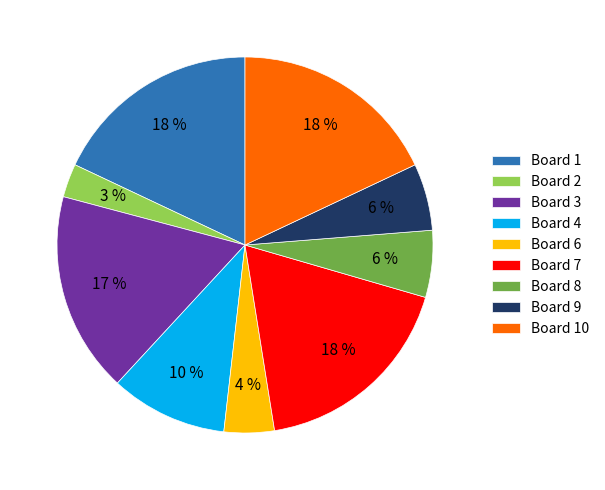

What is the smallest slice in the pie chart?

Board 2